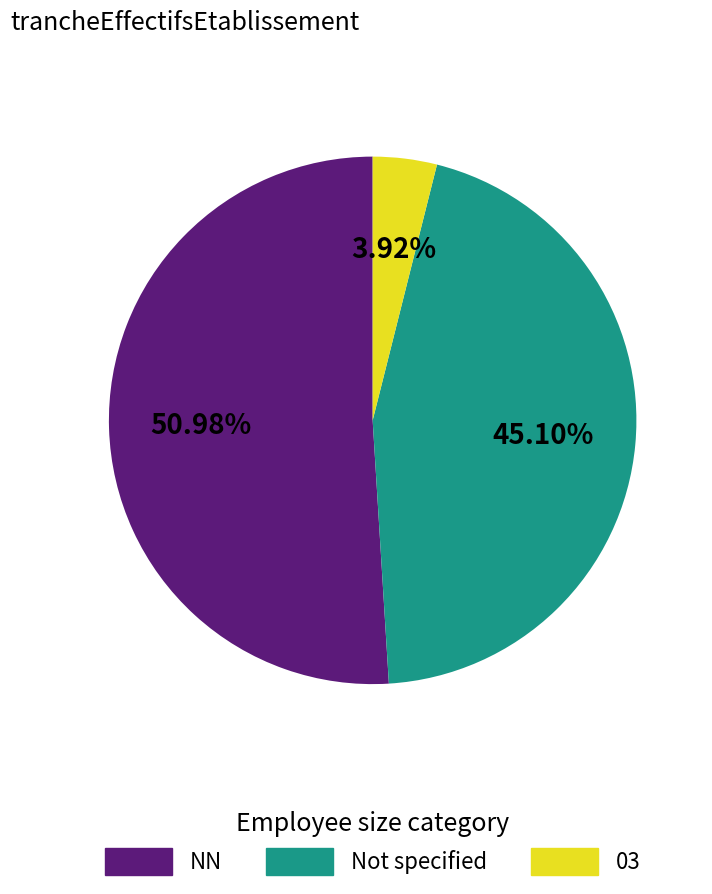

Rank the categories by value from lowest to highest.

03, Not specified, NN